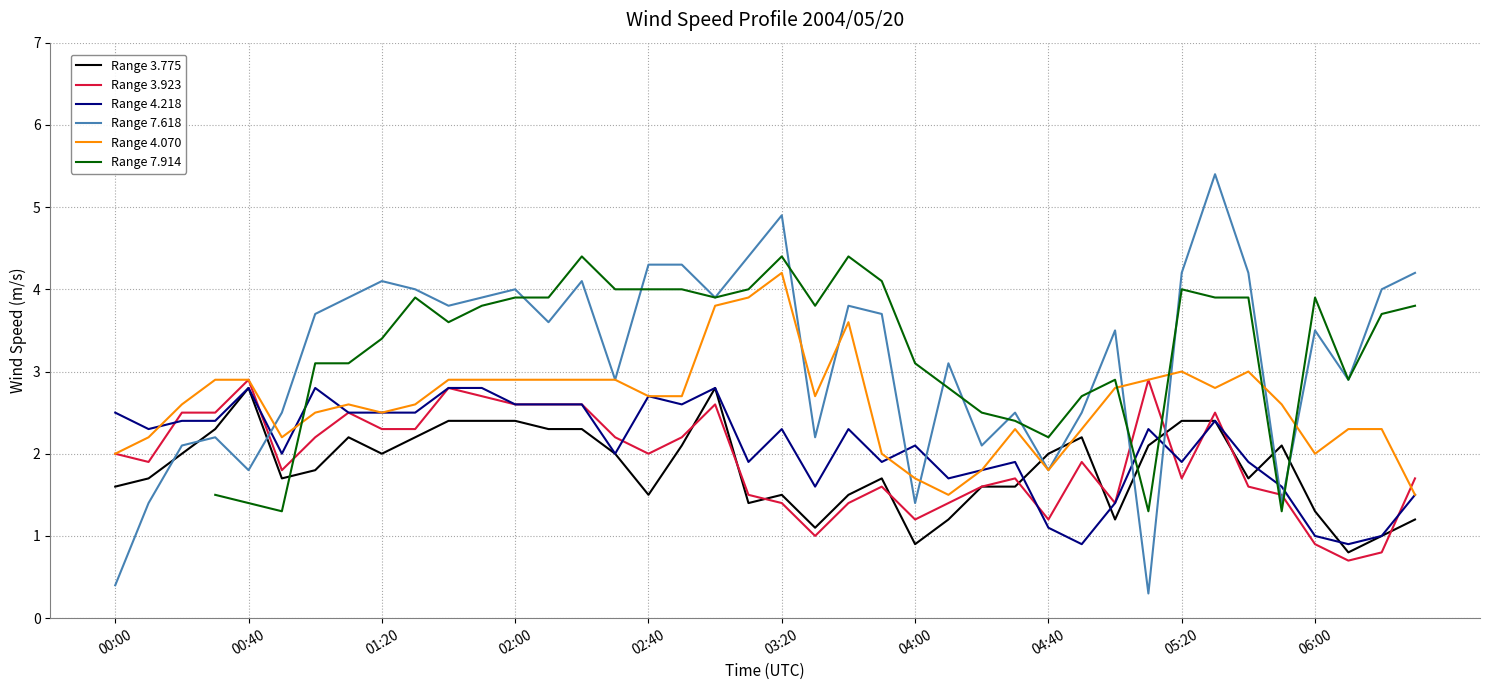

True or false: Range 7.914 has more than 1 interior local peaks.

True